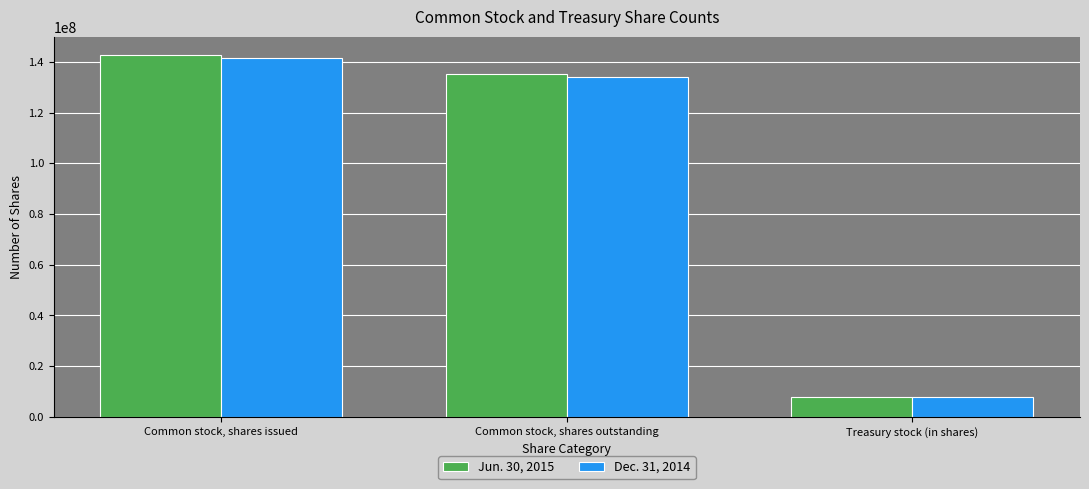

What is the spread (max minus min) of values at Common stock, shares outstanding?

1053952